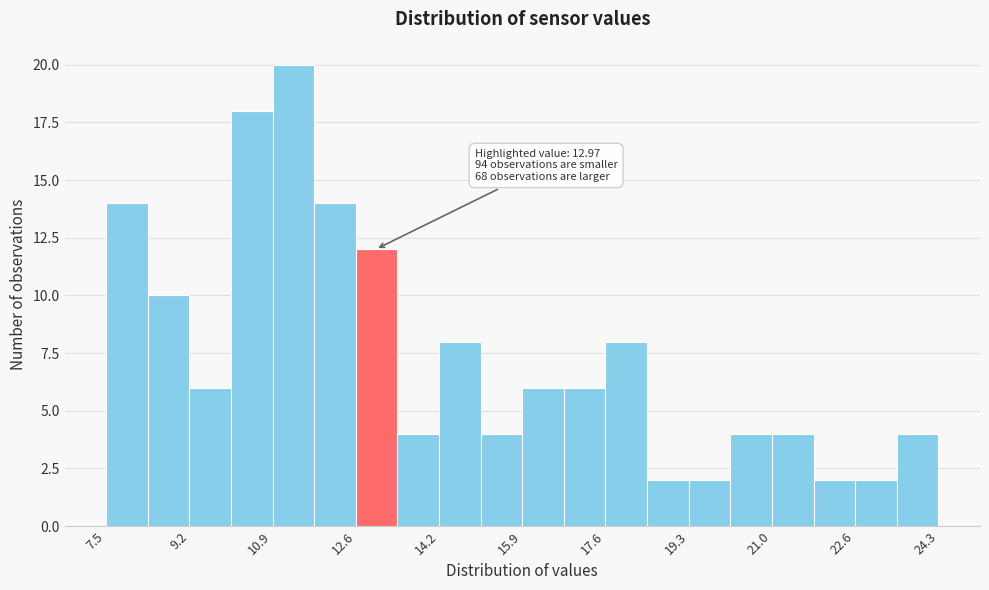

Over which range of the x-axis is the bar tallest?

10.8 to 11.8